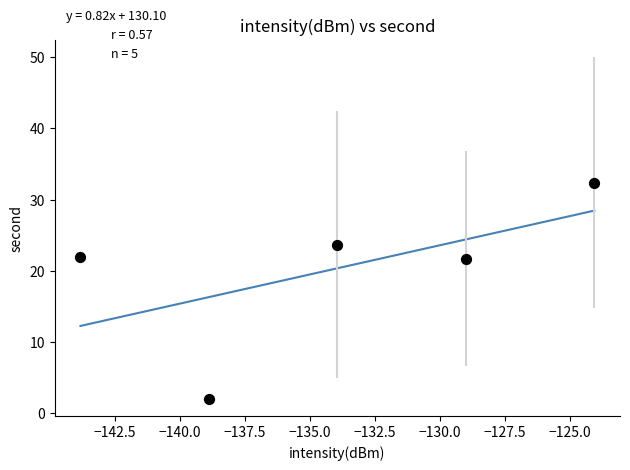

What is the average Y value?

20.4